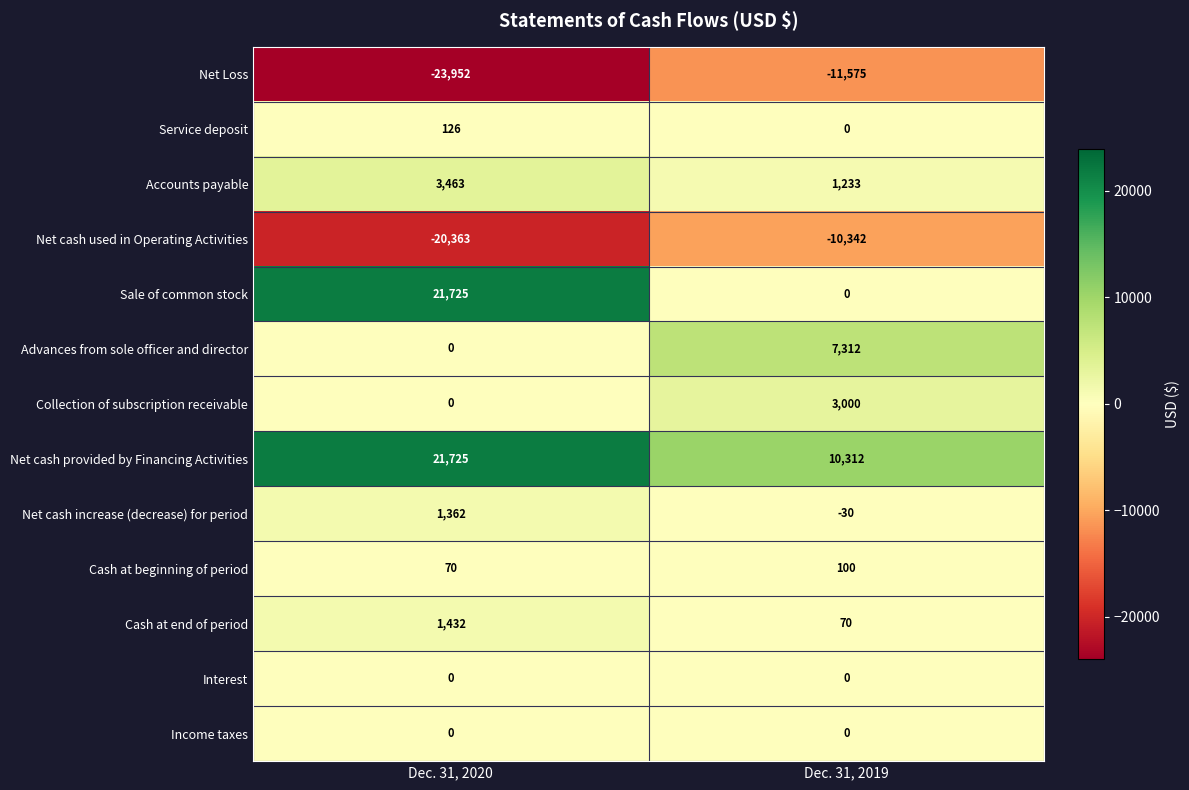

What is the sum of the Accounts payable values at Dec. 31, 2019 and Dec. 31, 2020?

4696